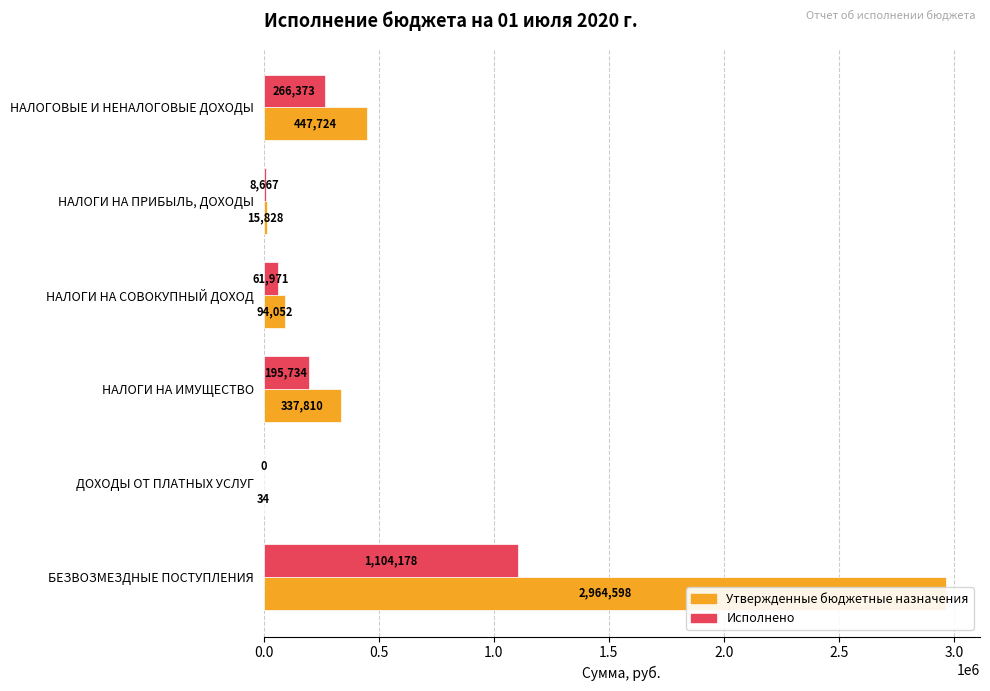

How many bars are there in total?

12